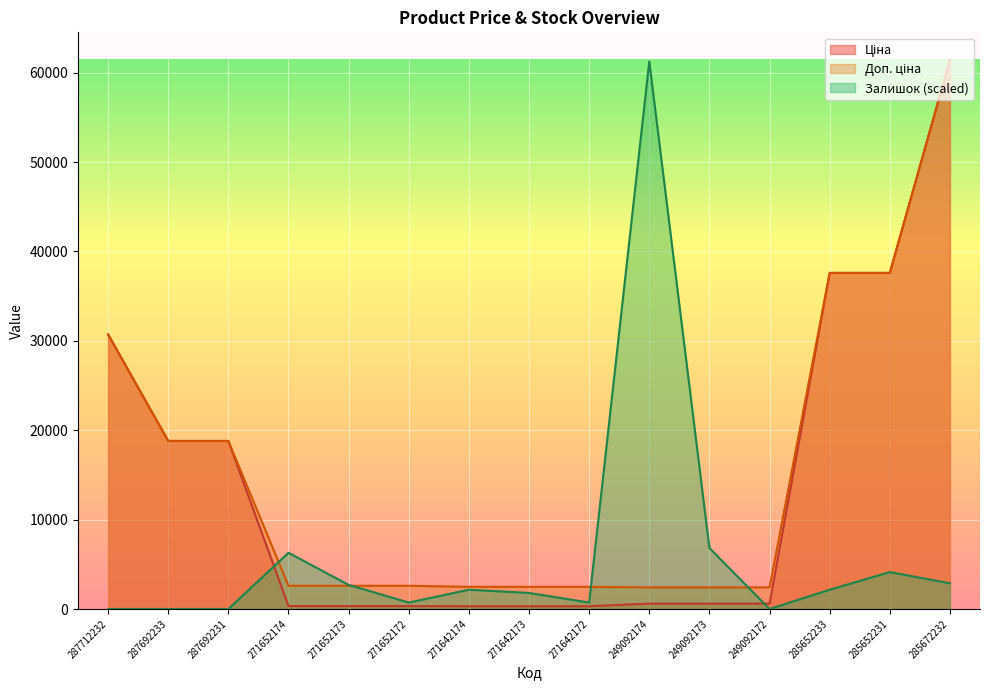

How many values in the Залишок series are below 2155?

7